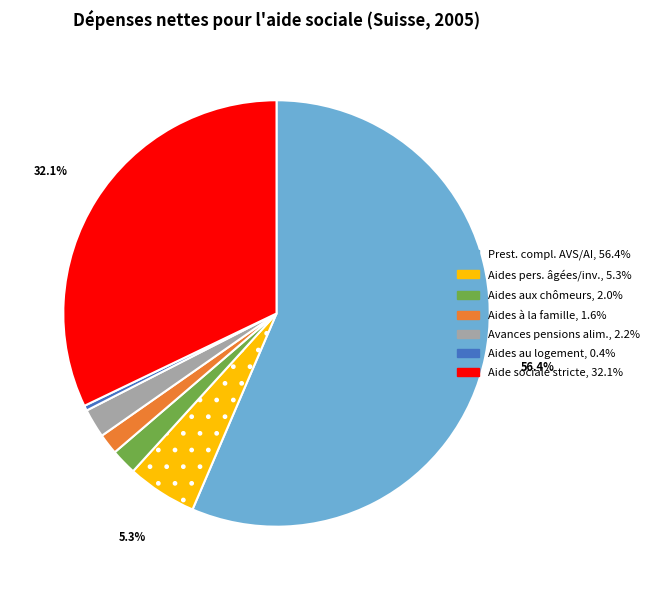

Is there a majority slice in this chart?

Yes